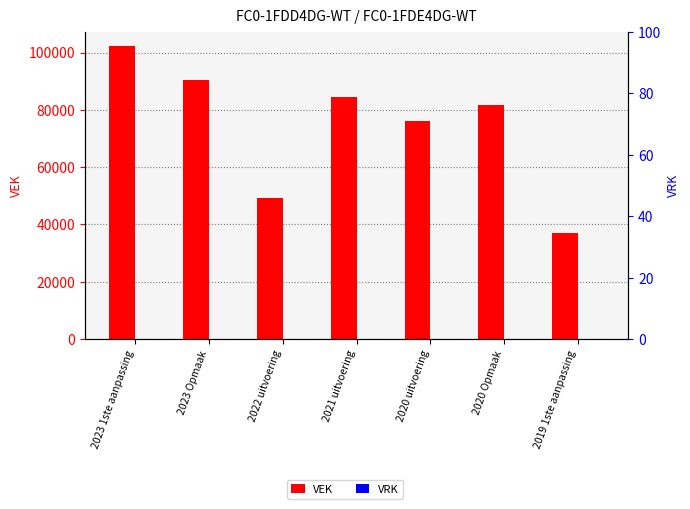

What is the label of the 7th bar from the right?

2023 1ste aanpassing